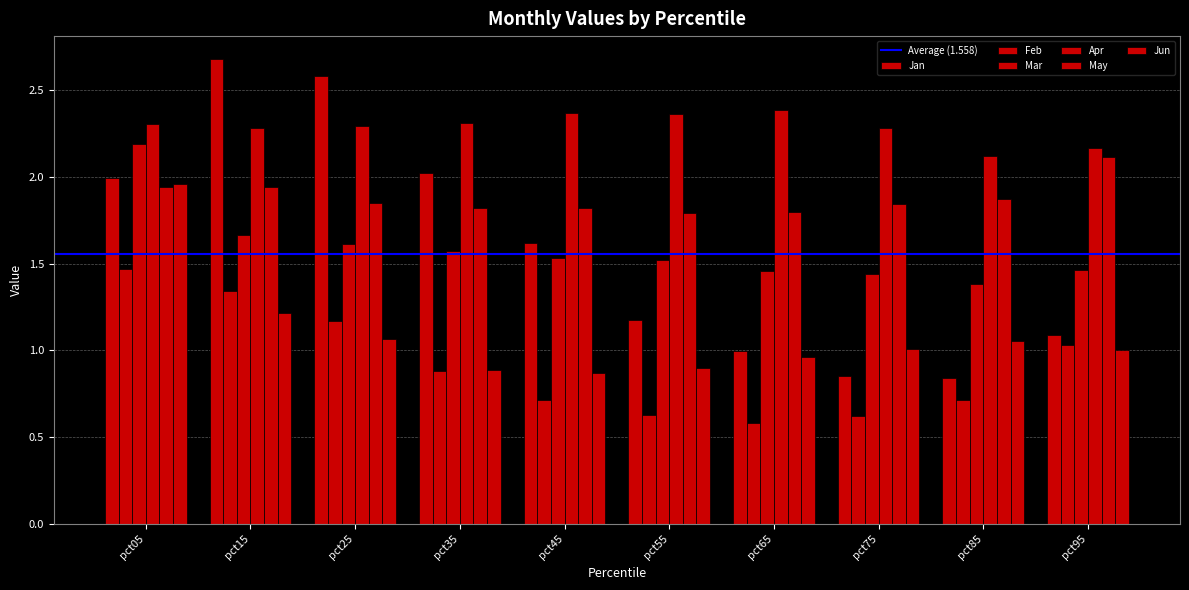

Which series has the largest range (max minus min)?

Jan